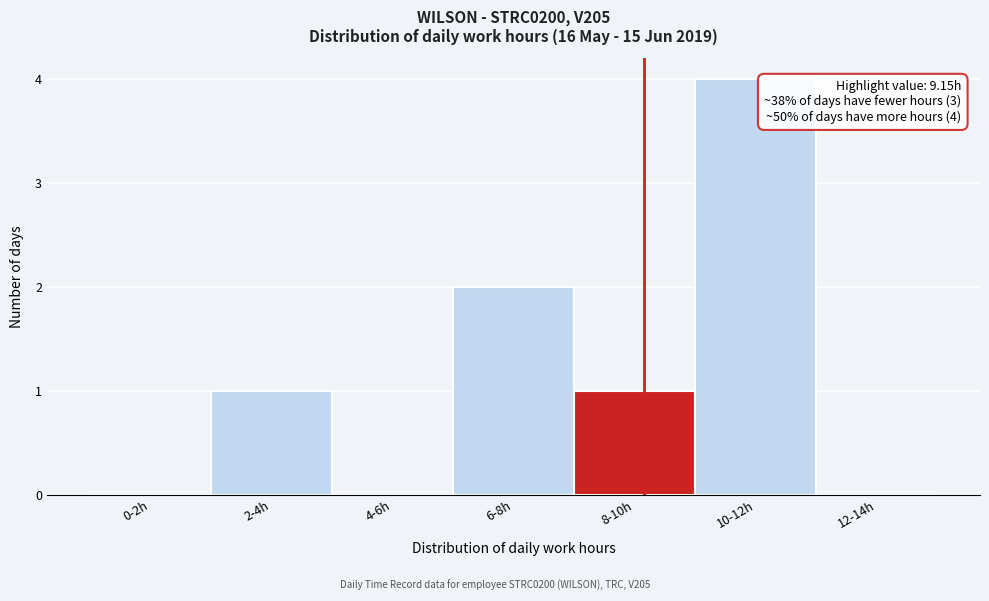

Reading left to right, transcribe all the data shown in this chart.

0-2h=0	2-4h=1	4-6h=0	6-8h=2	8-10h=1	10-12h=4	12-14h=0